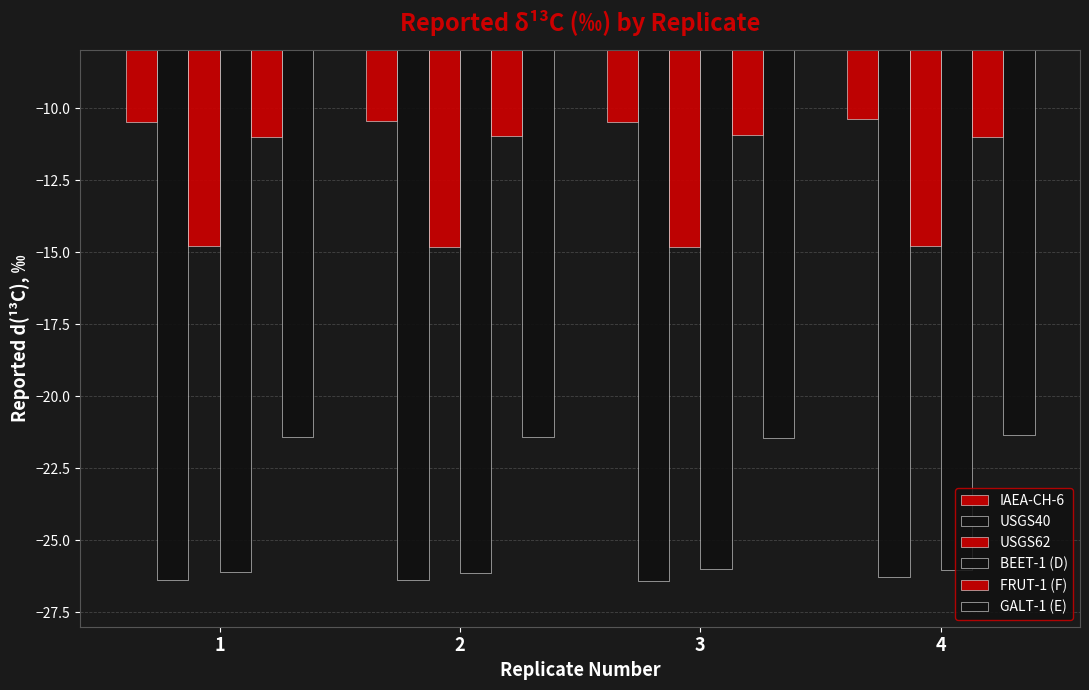

What is the total value across all series at 1?

-110.1